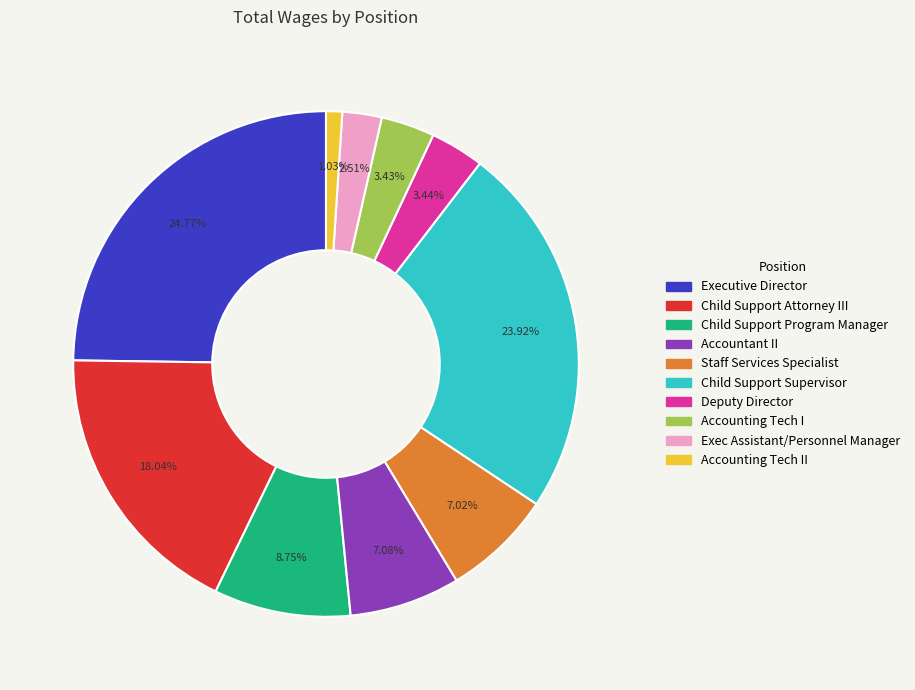

How many segments does this pie chart have?

10